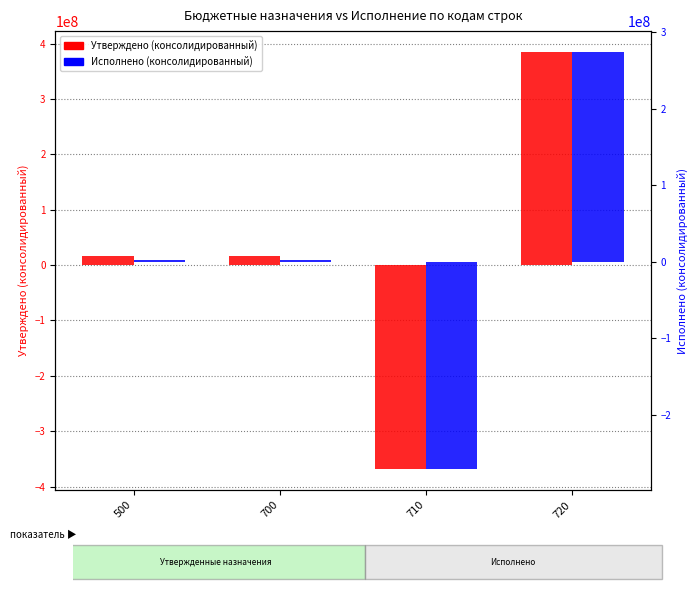

Reading left to right, list all the values displayed in this chart.

Утверждено (консолидированный): 500=15909852.9	700=15909852.9	710=-368817950.0	720=384727802.9
Исполнено (консолидированный): 500=2922682.8	700=2922682.8	710=-271308332.8	720=274231015.6